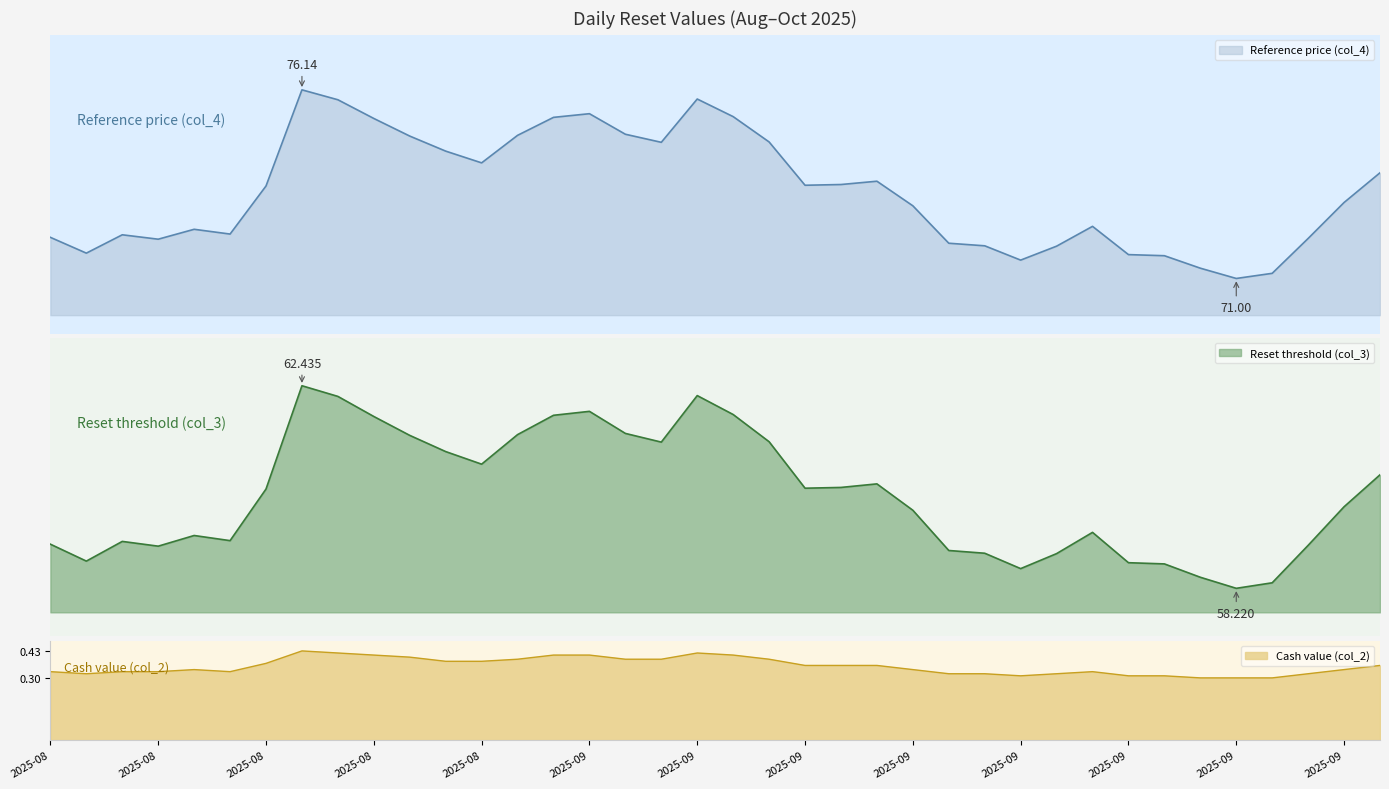

List the labels in order of Reset threshold (col_3) value, smallest first.

2025-09-25, 2025-09-26, 2025-09-24, 2025-09-17, 2025-09-23, 2025-09-22, 2025-08-12, 2025-09-18, 2025-09-16, 2025-09-15, 2025-08-14, 2025-09-29, 2025-08-11, 2025-08-13, 2025-08-18, 2025-08-15, 2025-09-19, 2025-09-12, 2025-09-30, 2025-08-19, 2025-09-09, 2025-09-10, 2025-09-11, 2025-10-01, 2025-08-27, 2025-08-26, 2025-09-03, 2025-09-08, 2025-08-25, 2025-08-28, 2025-09-02, 2025-08-22, 2025-08-29, 2025-09-05, 2025-09-01, 2025-08-21, 2025-09-04, 2025-08-20